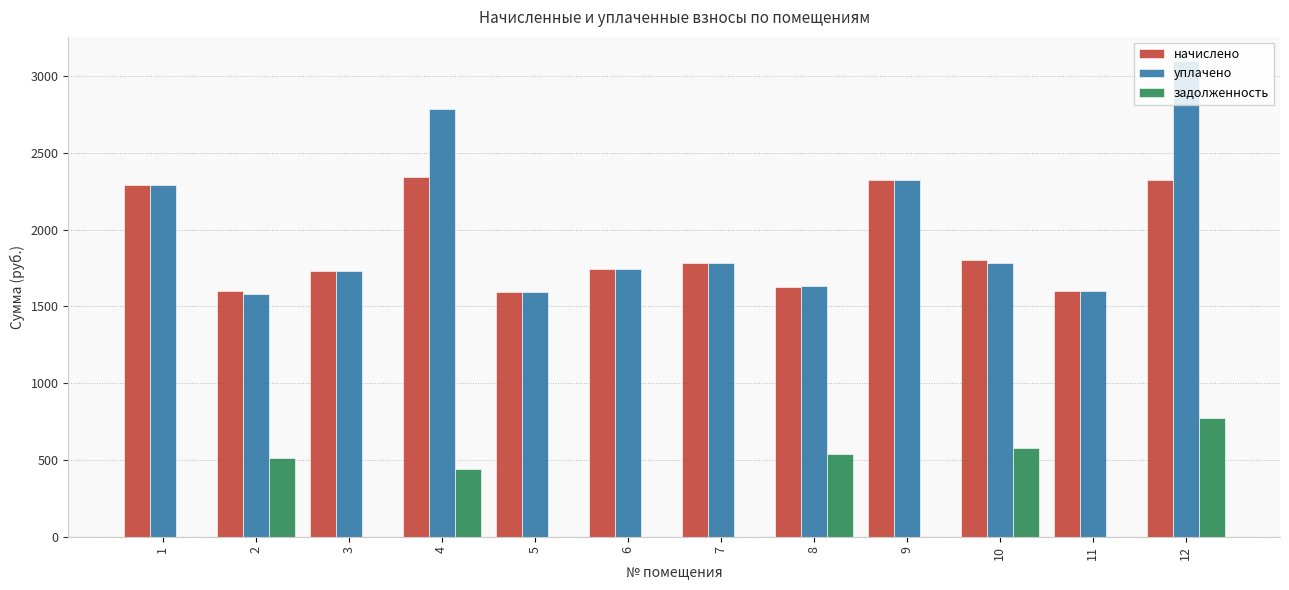

Is the value of начислено at 1 greater than the value of уплачено at 7?

Yes